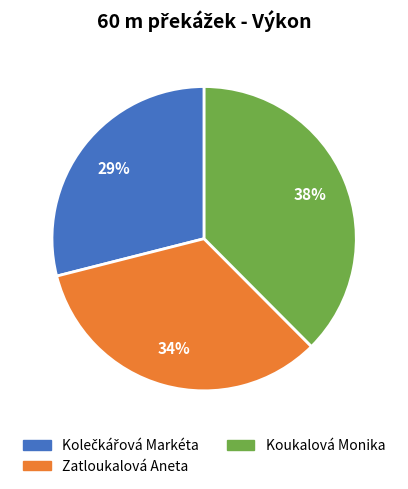

To the nearest percent, what is the average slice percentage?

33%